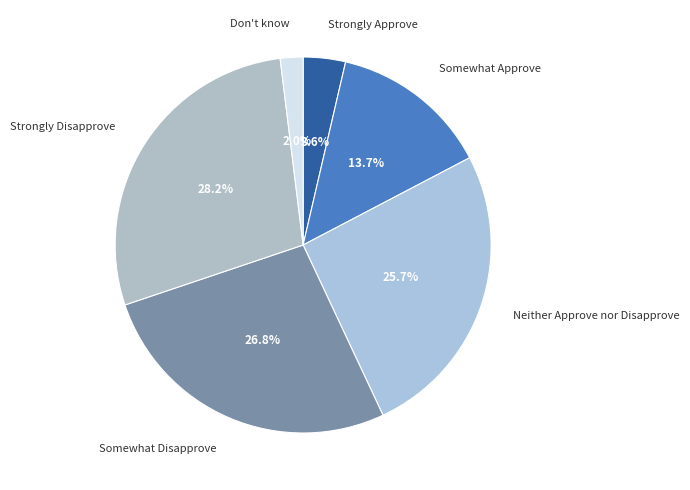

Which slice is the largest?

Strongly Disapprove